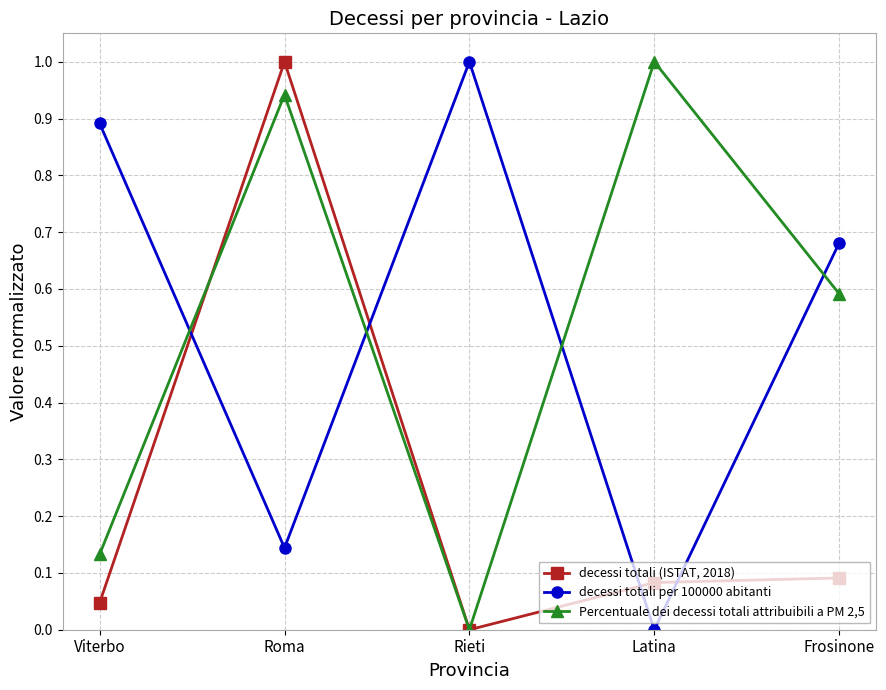

What is the label of the 5th point from the left?

Frosinone